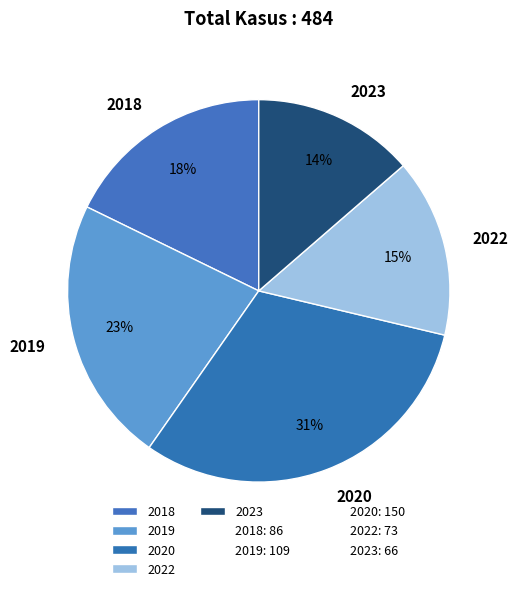

Do 2019 and 2023 together represent more than half of the pie?

No